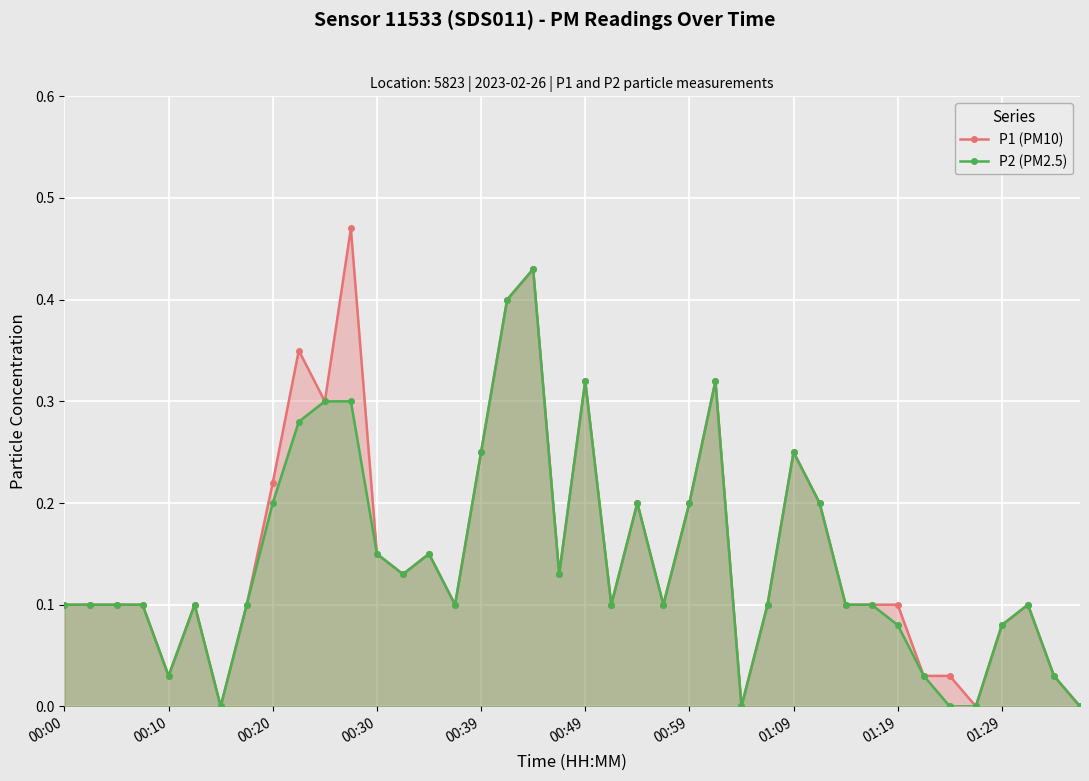

True or false: P1 (PM10) and P2 (PM2.5) intersect in this chart.

False